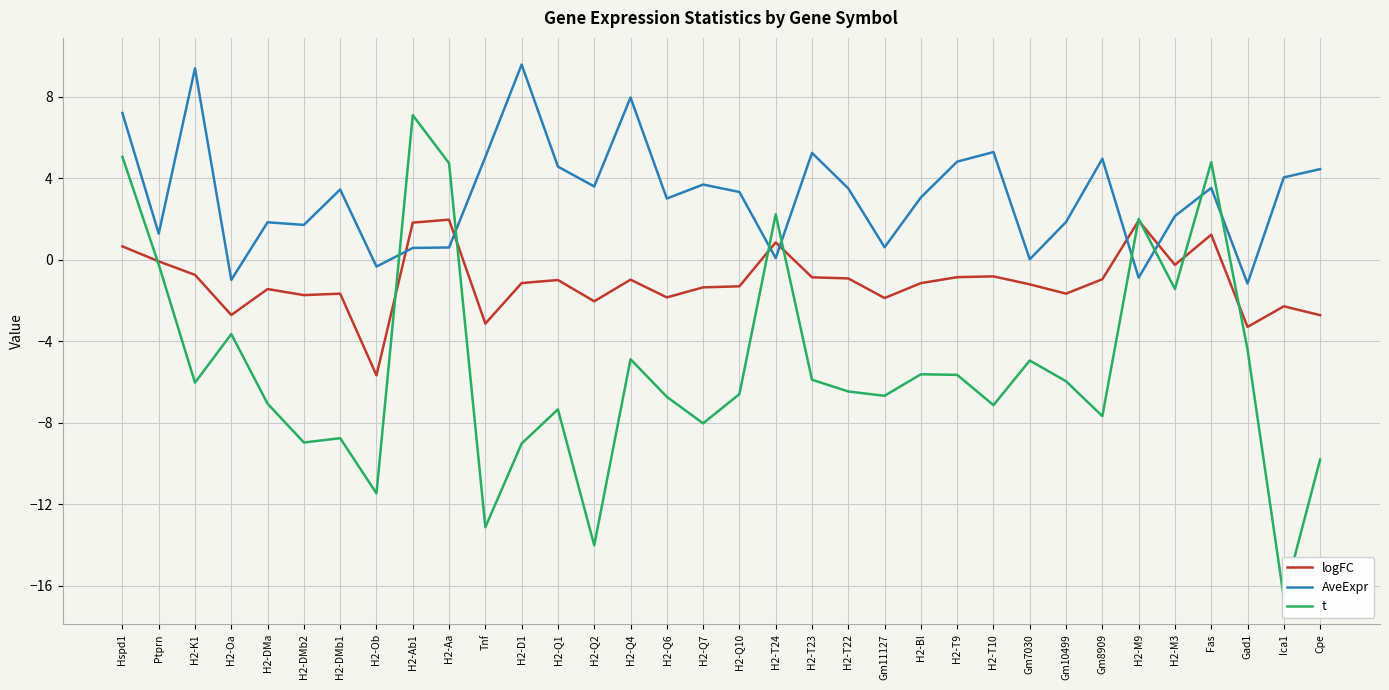

What is the difference between the maximum and minimum values in the logFC series?

7.6